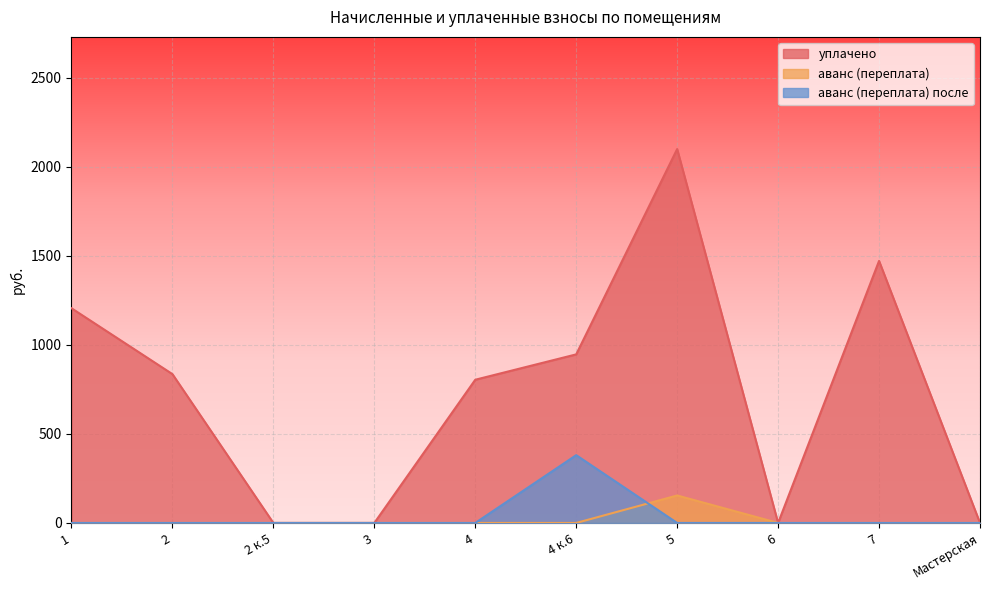

What position from the right is Мастерская?

1